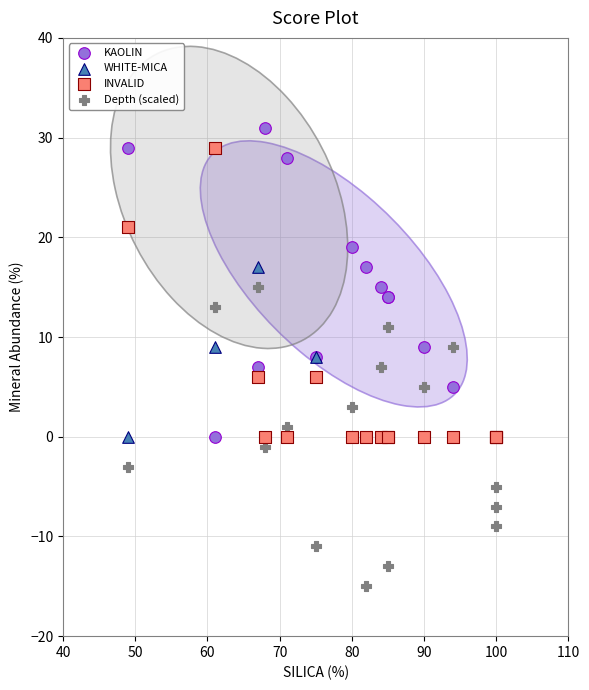

Which series has the largest Y range (max minus min)?

KAOLIN